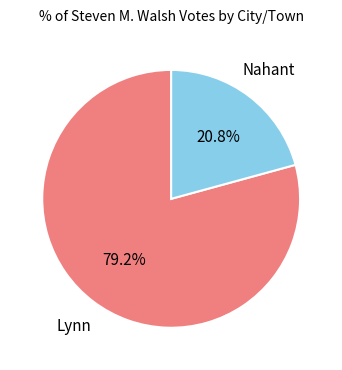

To the nearest percent, what is the difference between the Lynn and Nahant slice percentages?

58%